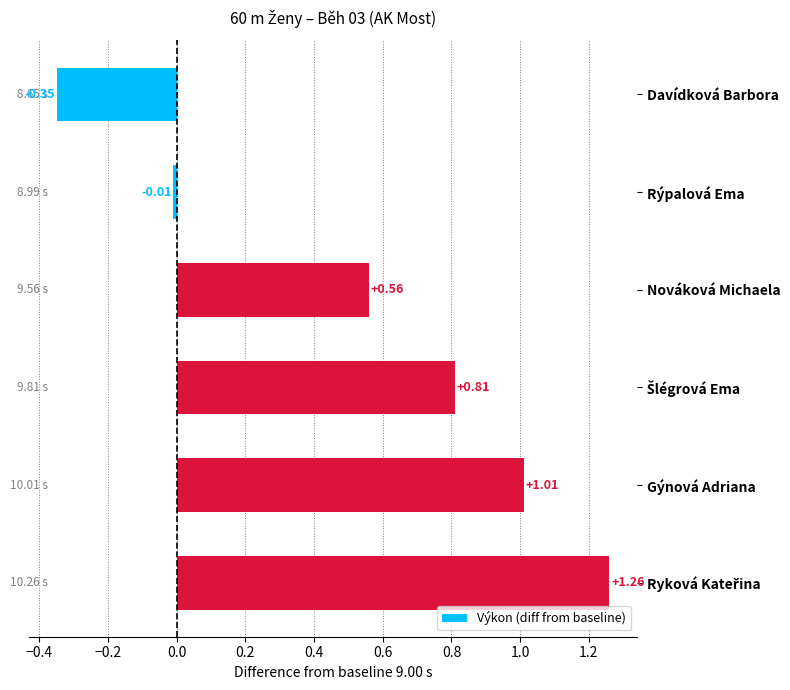

What is the difference between the maximum and minimum values?

1.6